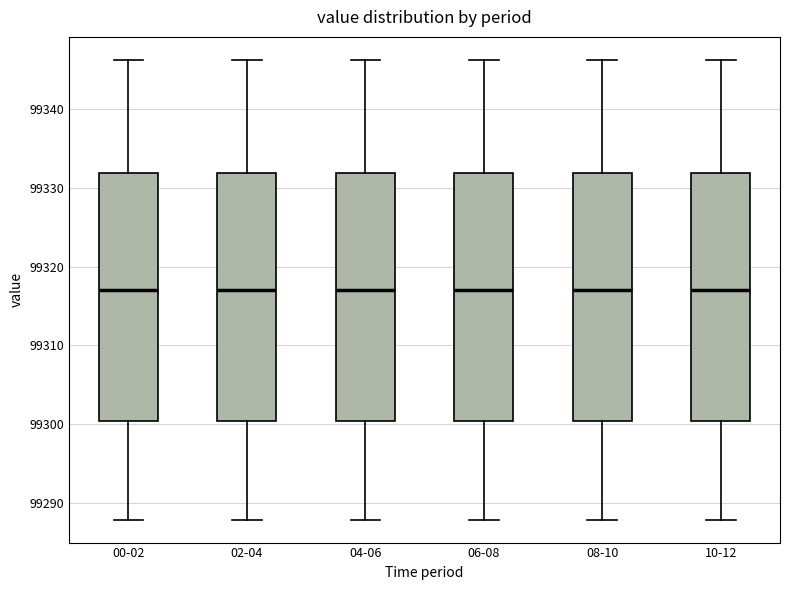

Reading left to right, read every box against the y-axis: the position of its median line, the range the box covers, and the ends of its whiskers. The values are not printed on the chart, so give them approximately, as read against the axis.

00-02: median 99317, box 99300 to 99332, whiskers 99288 to 99346
02-04: median 99317, box 99300 to 99332, whiskers 99288 to 99346
04-06: median 99317, box 99300 to 99332, whiskers 99288 to 99346
06-08: median 99317, box 99300 to 99332, whiskers 99288 to 99346
08-10: median 99317, box 99300 to 99332, whiskers 99288 to 99346
10-12: median 99317, box 99300 to 99332, whiskers 99288 to 99346